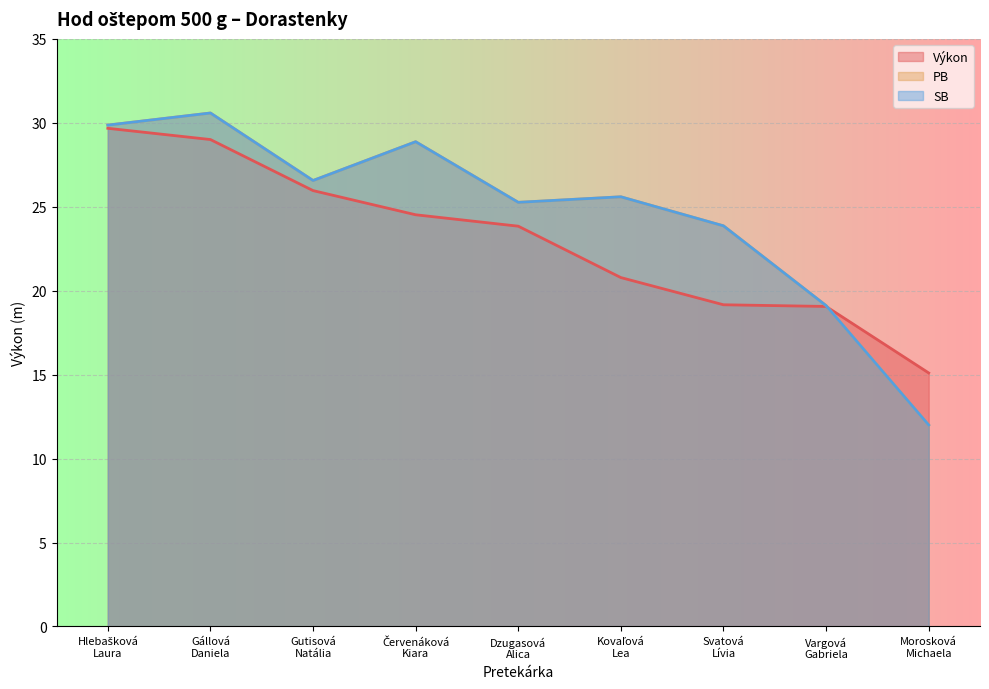

What is the label of the 9th point from the left?

Morosková
Michaela